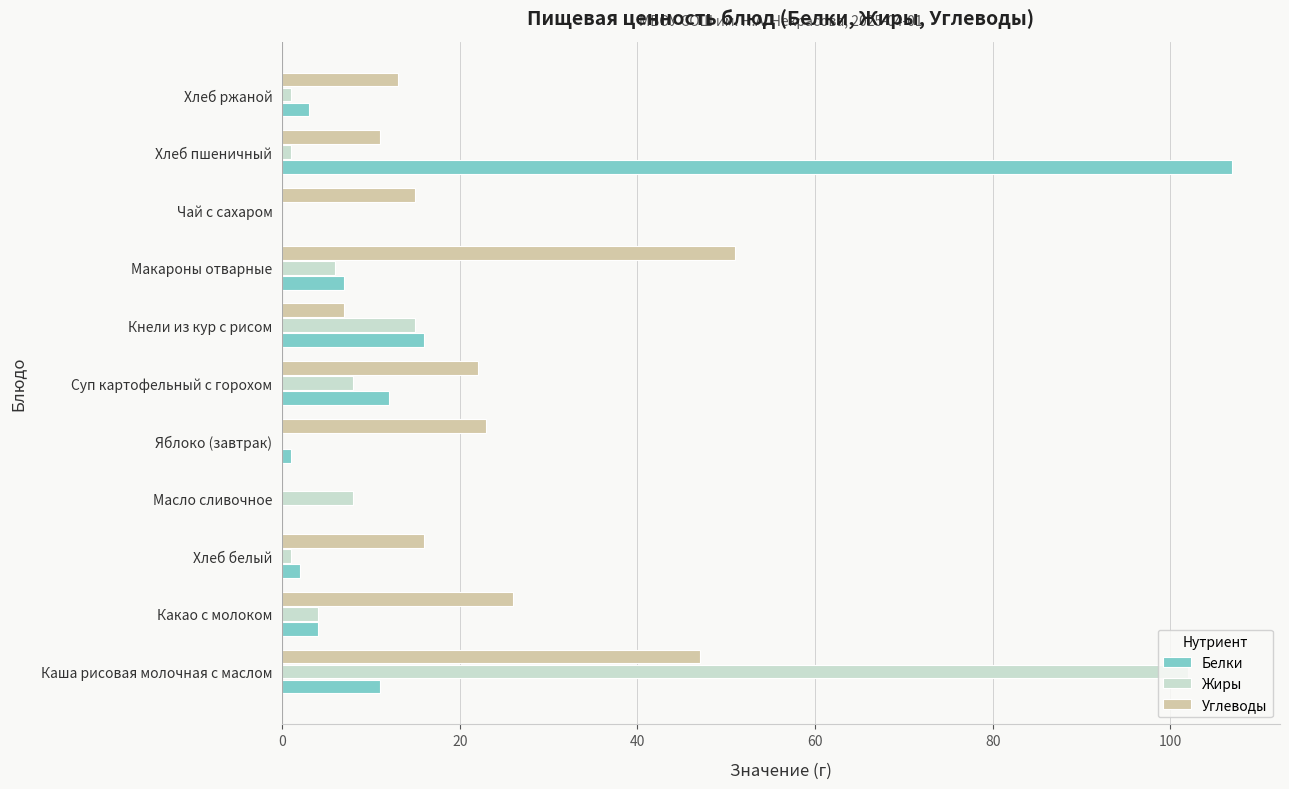

How many categories are shown in the chart?

11